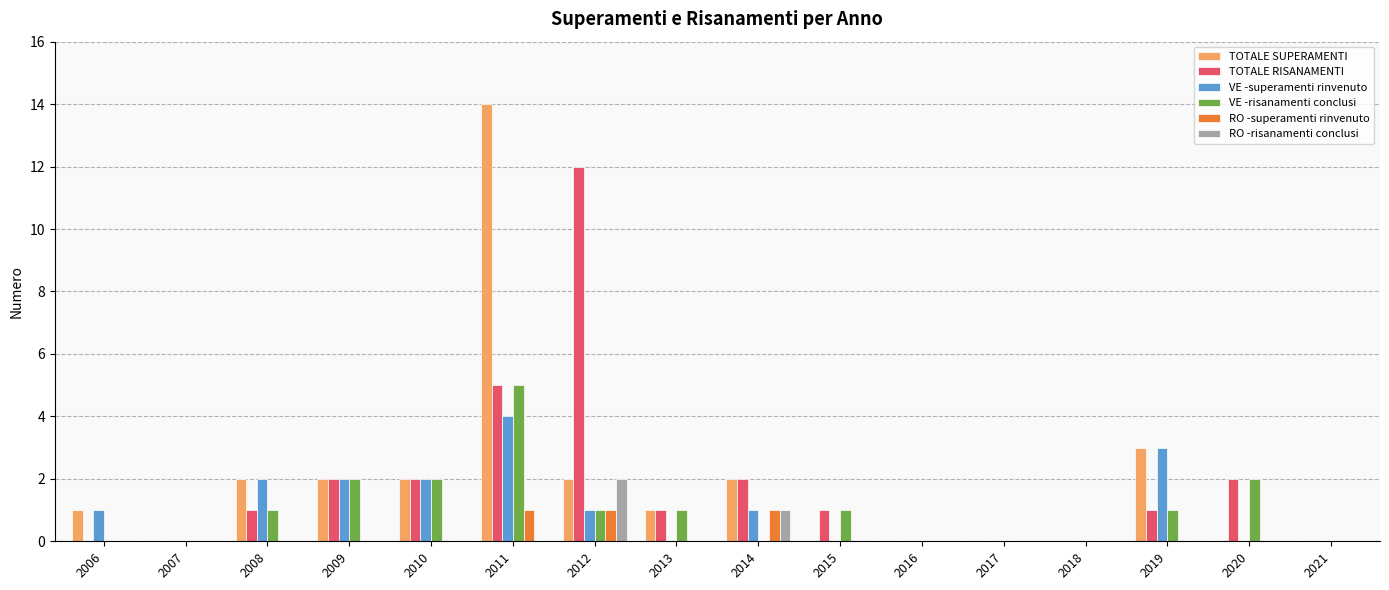

Is the value of TOTALE RISANAMENTI at 2017 greater than the value of TOTALE SUPERAMENTI at 2012?

No